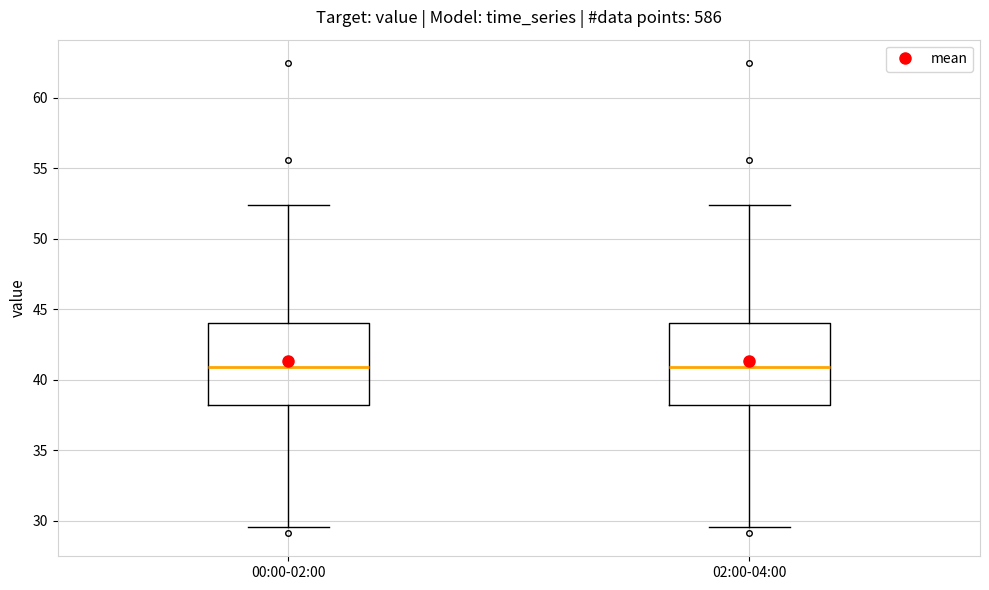

Reading left to right, transcribe this box plot: for each box, give where its median line is, the range the box spans, and where its two whiskers end, as read against the y-axis. The values are not printed on the chart, so give them approximately, as read against the axis.

00:00-02:00: median 41.0, box 38.0 to 44.0, whiskers 29.5 to 52.5
02:00-04:00: median 41.0, box 38.0 to 44.0, whiskers 29.5 to 52.5